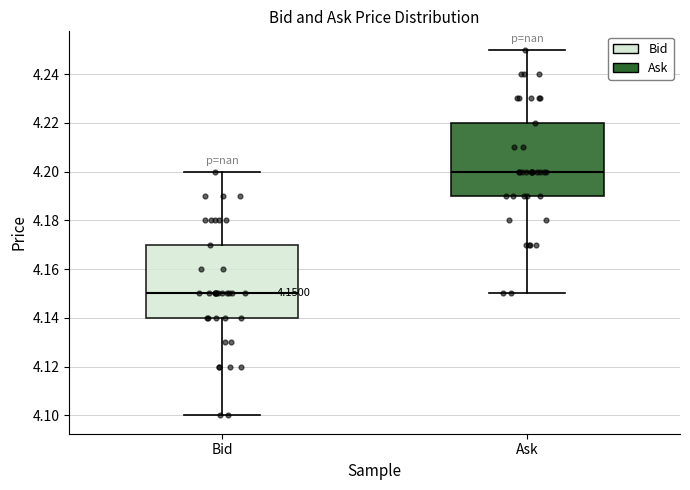

Which box's median line is the lowest?

Bid